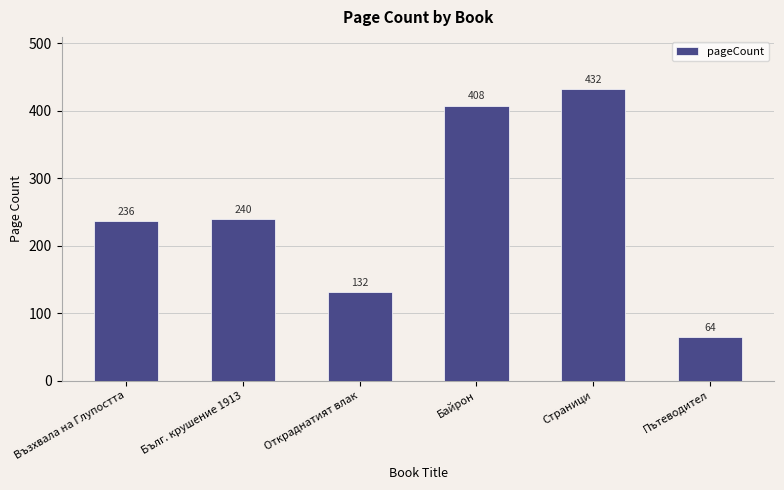

True or false: the data shows 651 at Байрон.

False